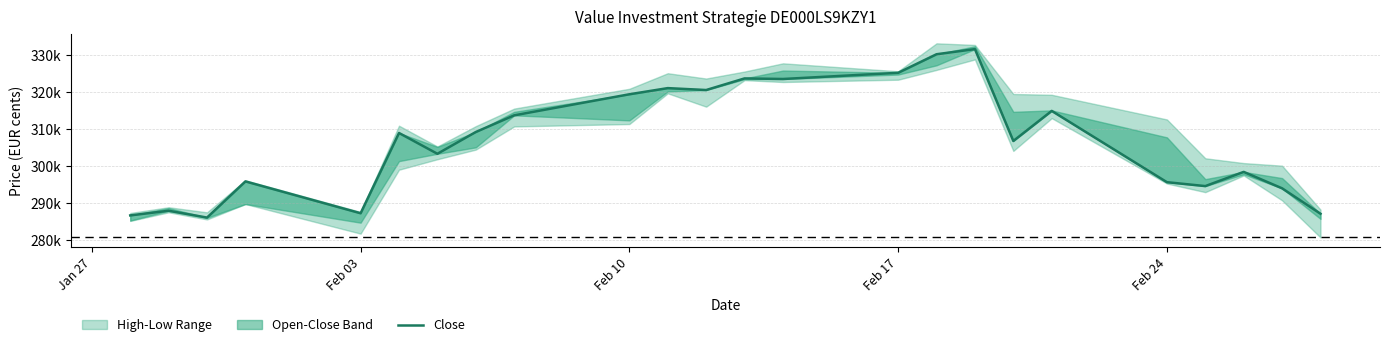

What is the difference between the second highest and minimum values?

43946